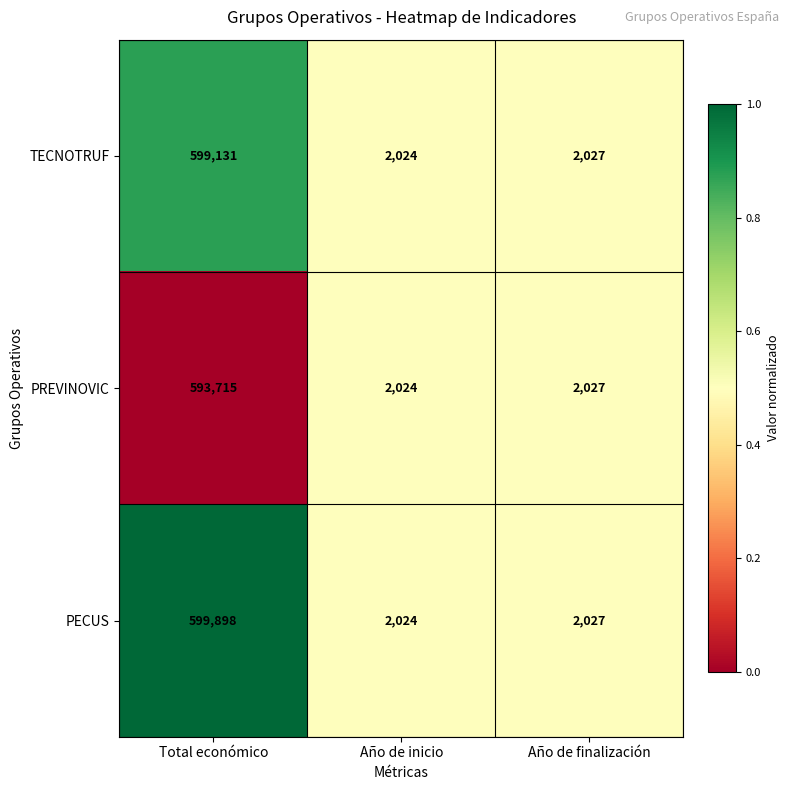

True or false: PECUS has a value of 456 at Año de finalización.

False